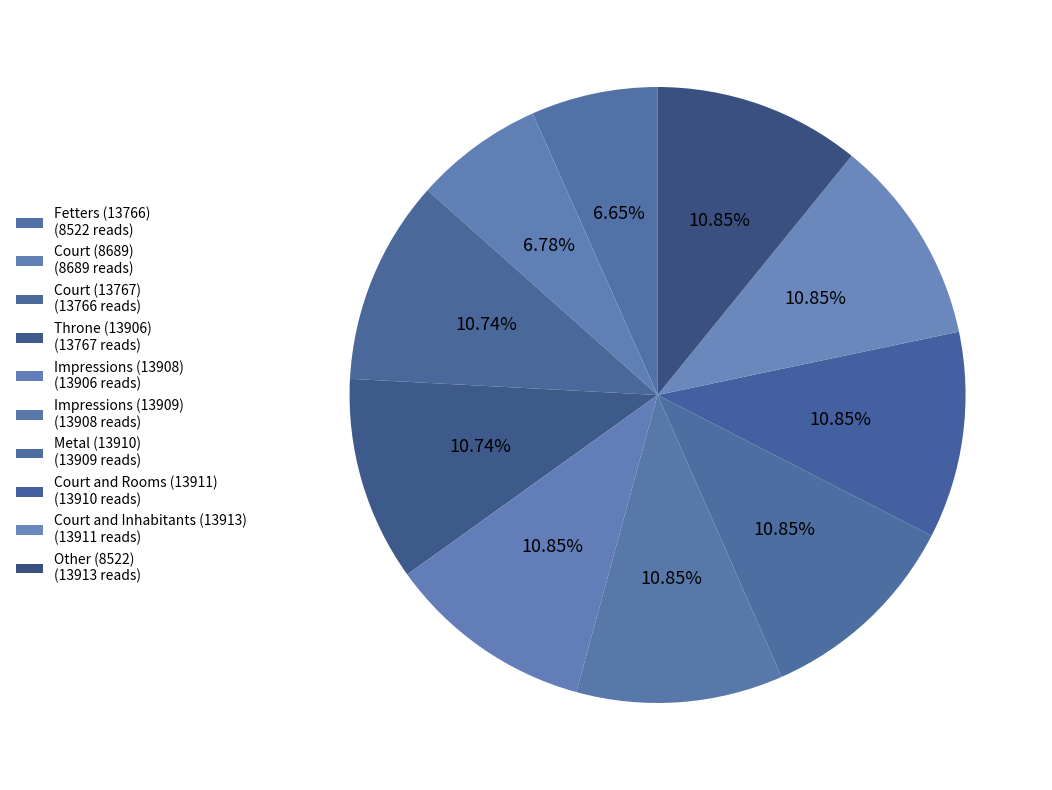

To the nearest percent, what portion does Throne (13906) represent?

11%